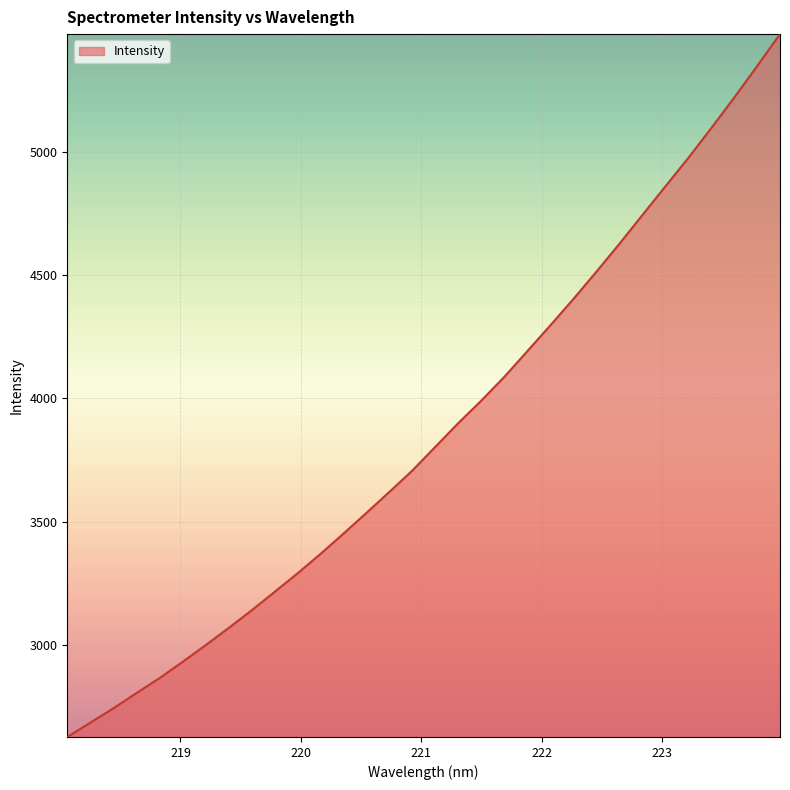

What is the greatest value displayed?

5476.5